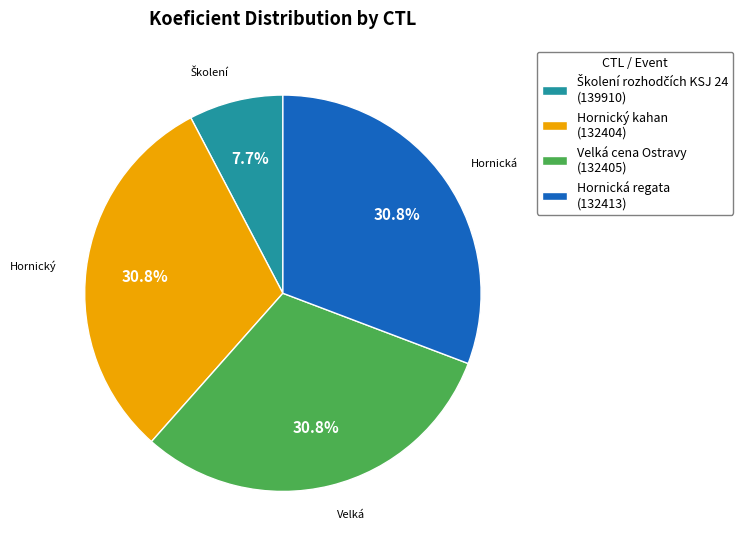

What is the total percentage of Hornický kahan (132404) and Velká cena Ostravy (132405)?

61.5%